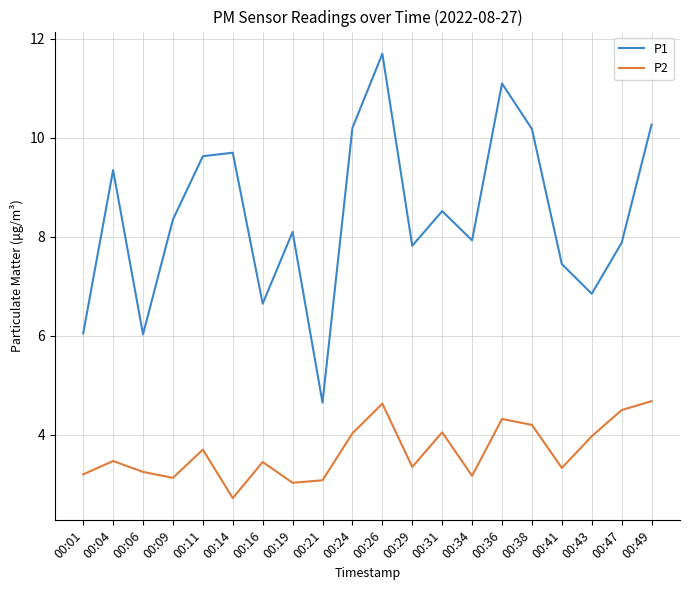

At which label does P2 first exceed 3?

00:01